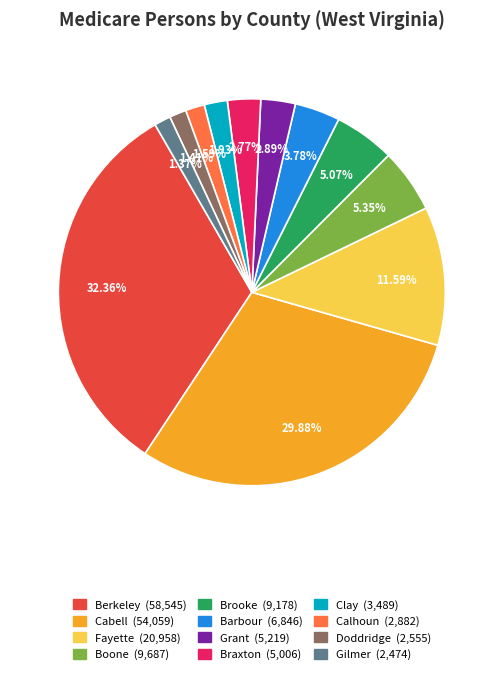

What is the ratio of the value at Clay to the value at Cabell?

0.1